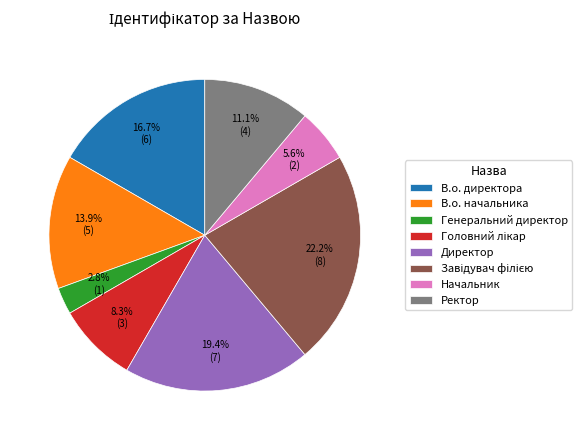

What is the ratio of the value at Начальник to the value at В.о. директора?

0.3